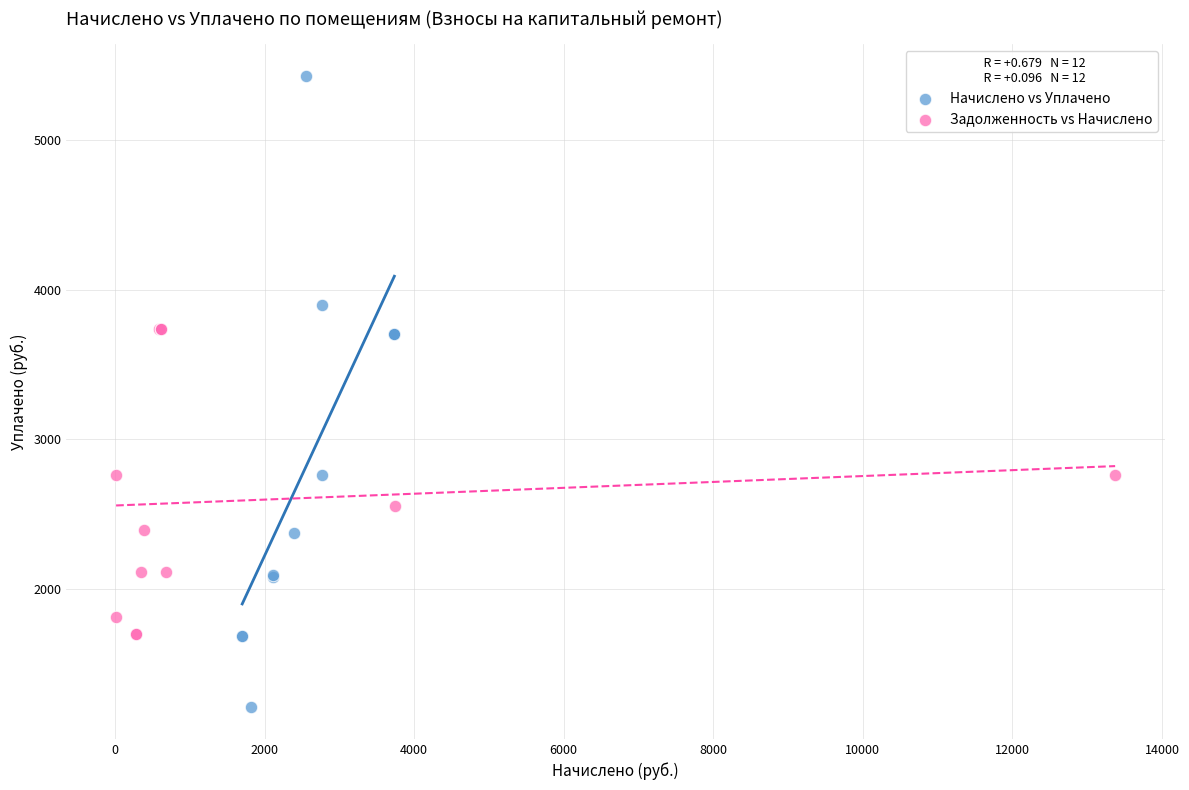

Which series reaches the maximum Y coordinate?

Начислено vs Уплачено